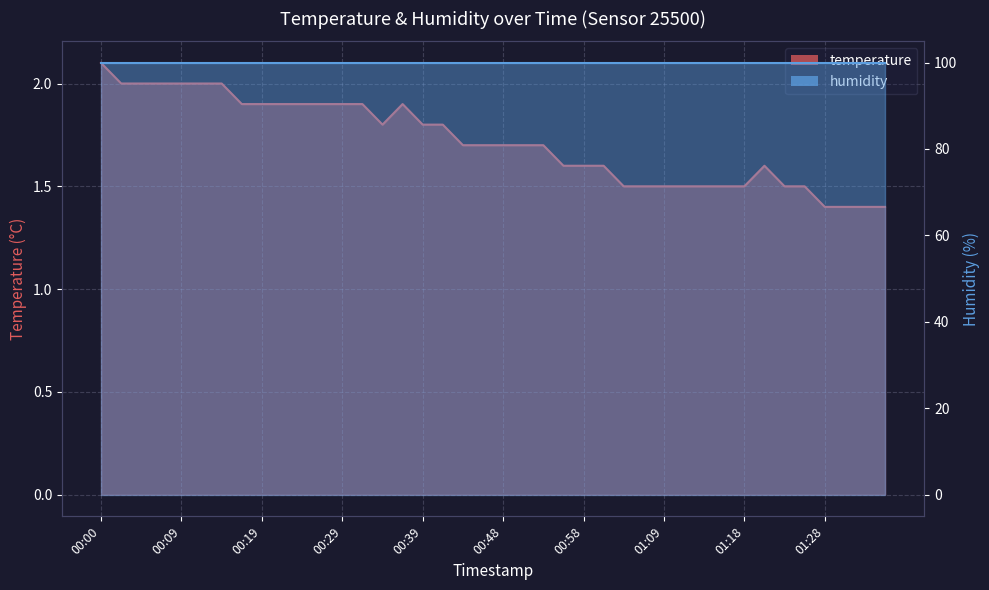

How many points are lower than both their immediate neighbors (excluding endpoints)?

1